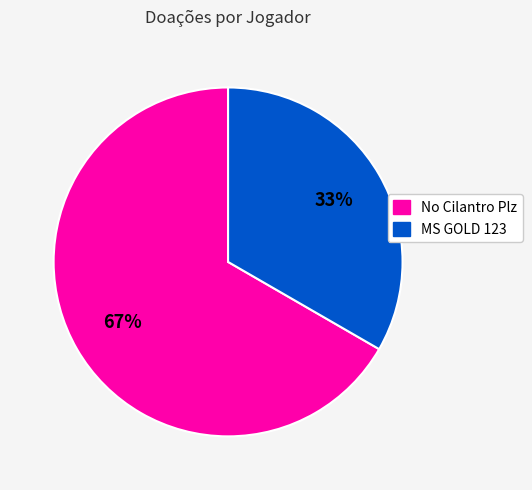

To the nearest percent, what is the average slice percentage?

50%